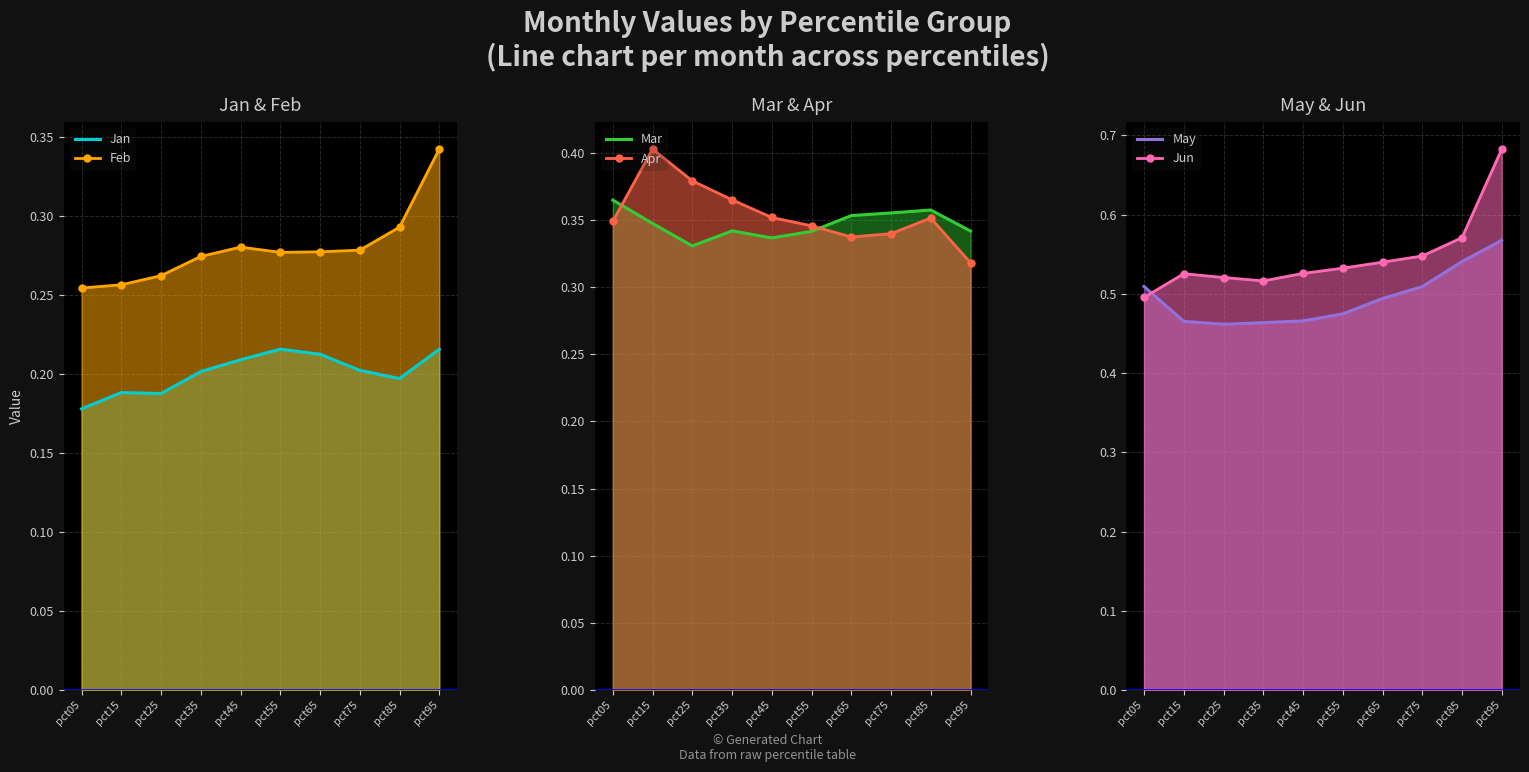

What is the average value of the May series?

0.5